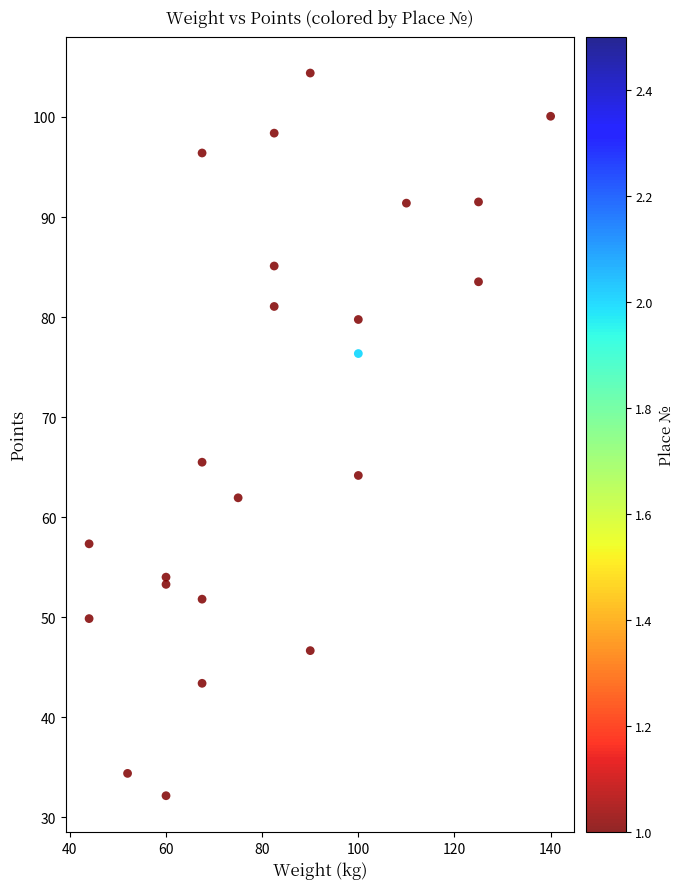

What Y value in the scatter plot is closest to 68?

65.5